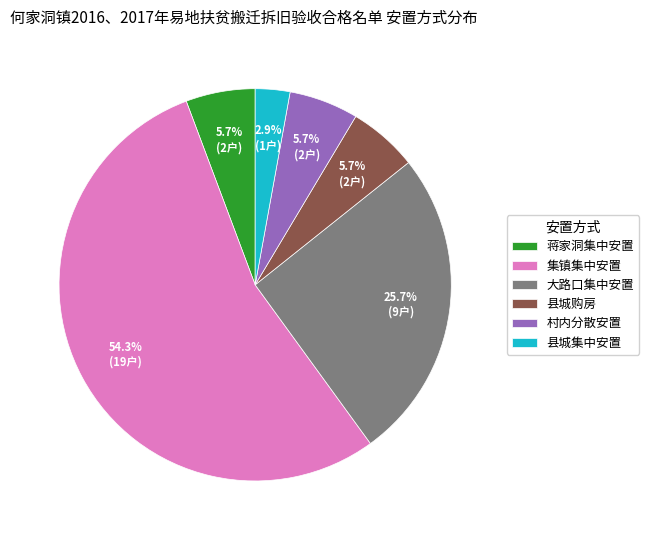

How many segments does this pie chart have?

6